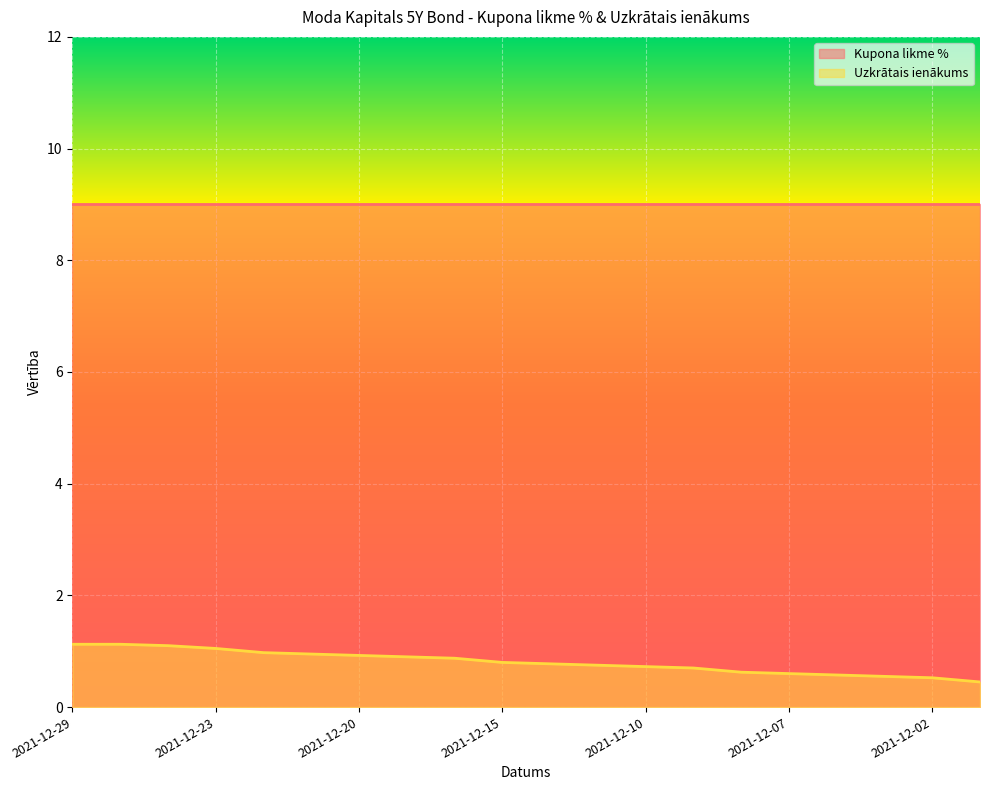

True or false: the data shows 0.6 at 2021-12-06.

True